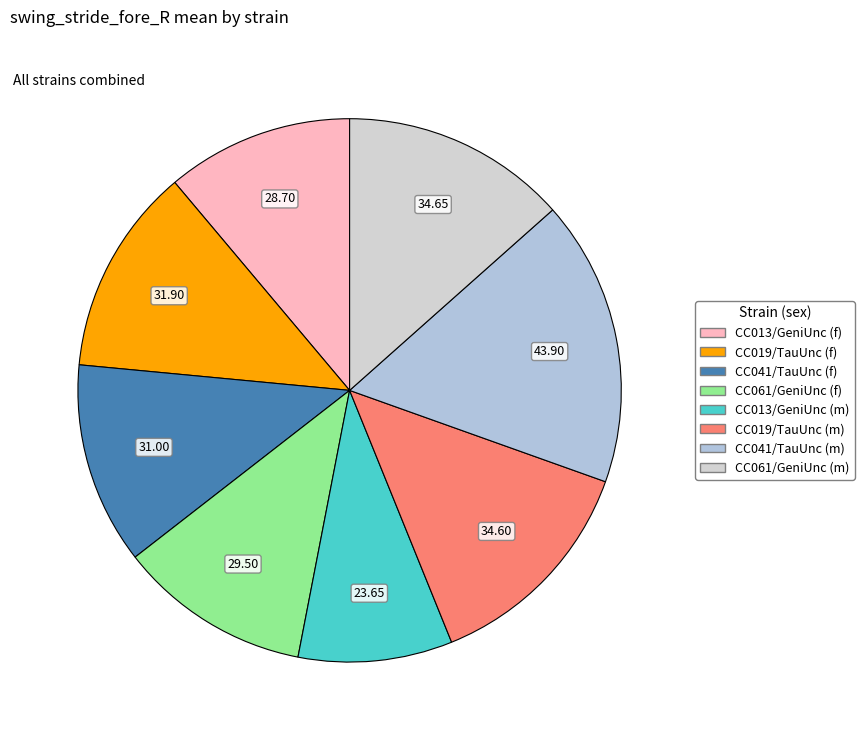

What is the ratio of the value at CC041/TauUnc (f) to the value at CC013/GeniUnc (f)?

1.1